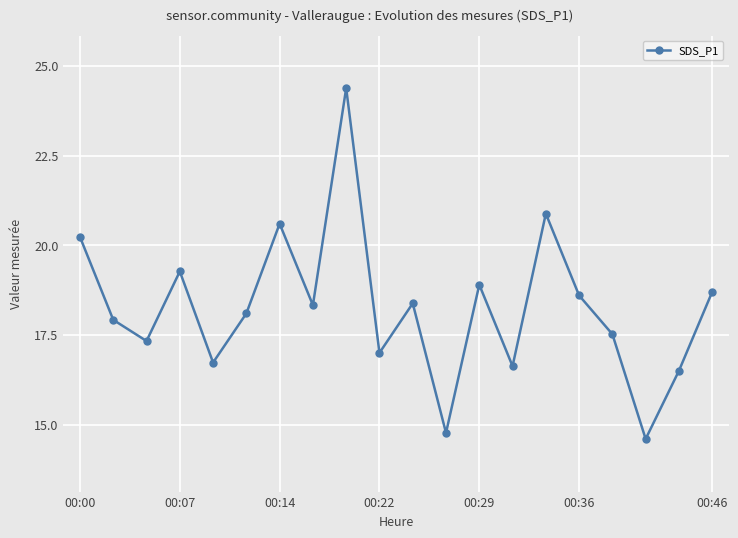

What is the value of the 18th point from the left?

14.6